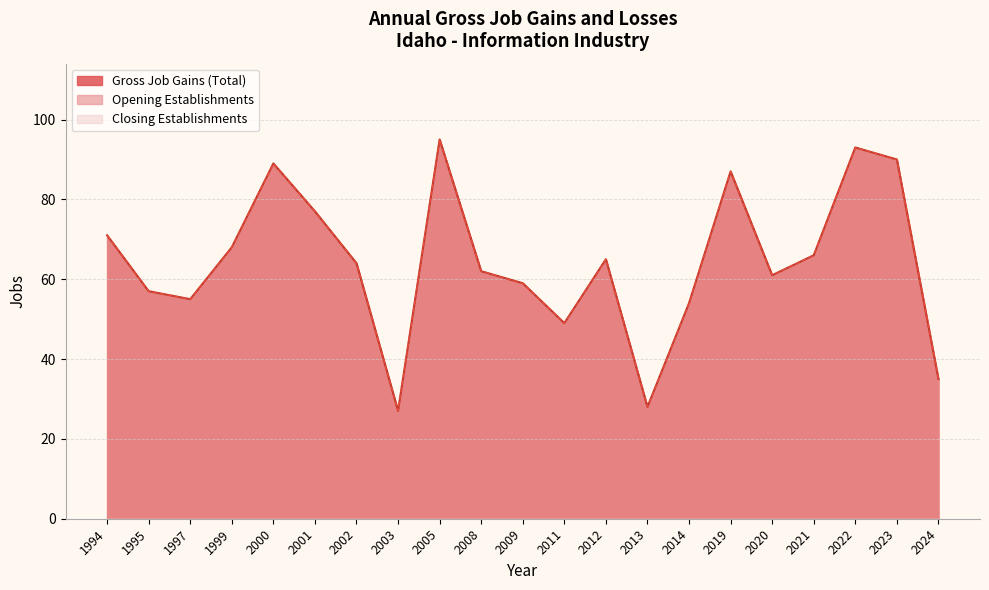

Reading left to right, list all the values displayed in this chart.

Gross Job Gains (Total): 71	57	55	68	89	77	64	27	95	62	59	49	65	28	54	87	61	66	93	90	35
Opening Establishments: 71	57	55	68	89	77	64	27	95	62	59	49	65	28	54	87	61	66	93	90	35